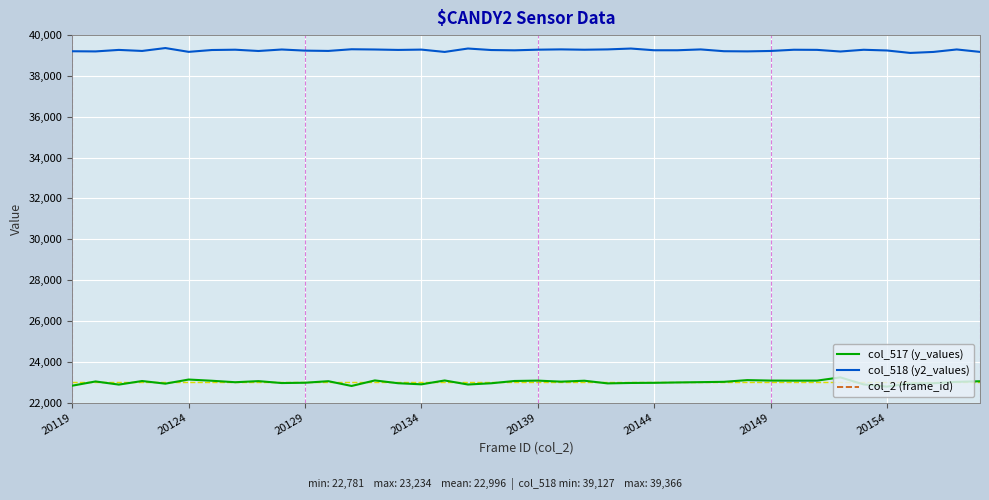

At how many categories does at least one series exceed 35082?

40